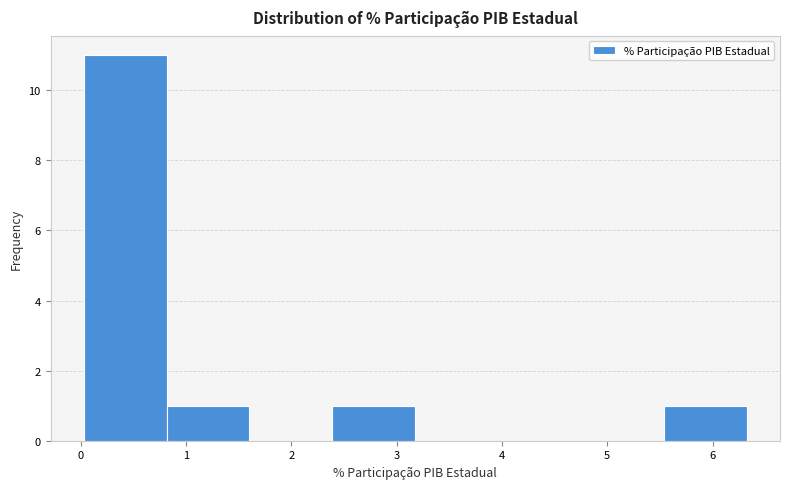

Reading left to right, transcribe this chart: for each bar, give the range it covers on the x-axis and its height. Neither the bar edges nor the heights are printed on the chart, so give them approximately, as read against the axes.

0.0 to 0.8: 11
0.8 to 1.6: 1
1.6 to 2.4: 0
2.4 to 3.2: 1
3.2 to 4.0: 0
4.0 to 4.8: 0
4.8 to 5.5: 0
5.5 to 6.3: 1